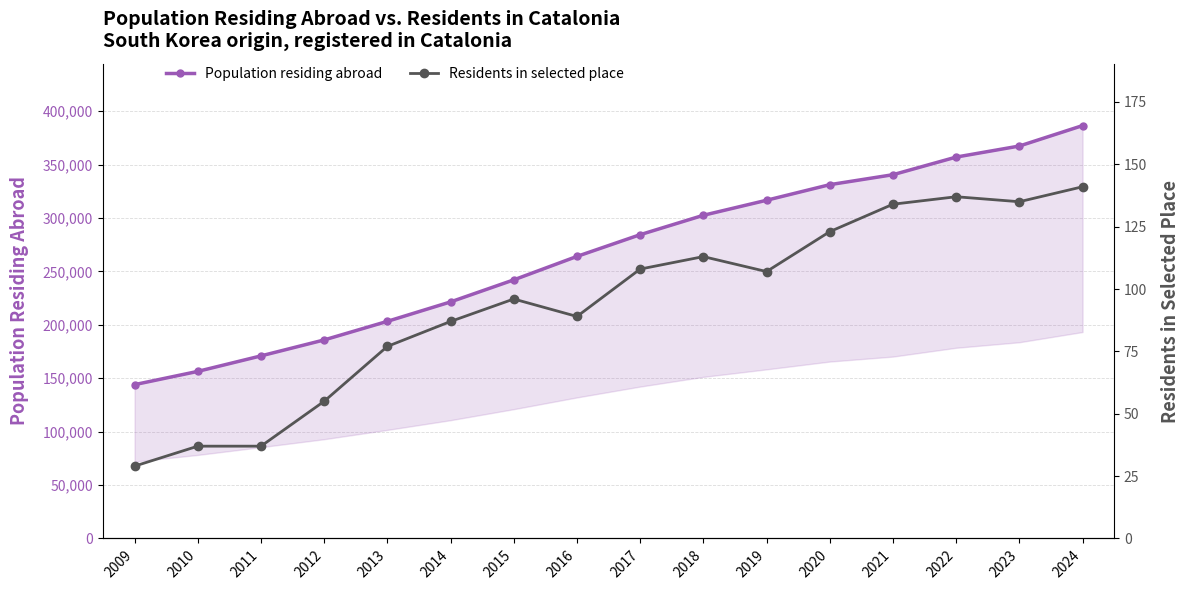

How many lines are shown in the chart?

2